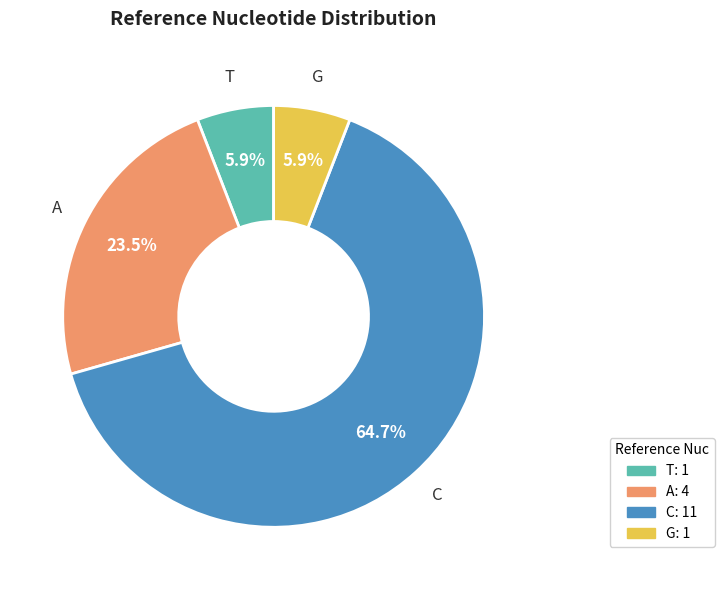

Count the number of slices in the pie.

4